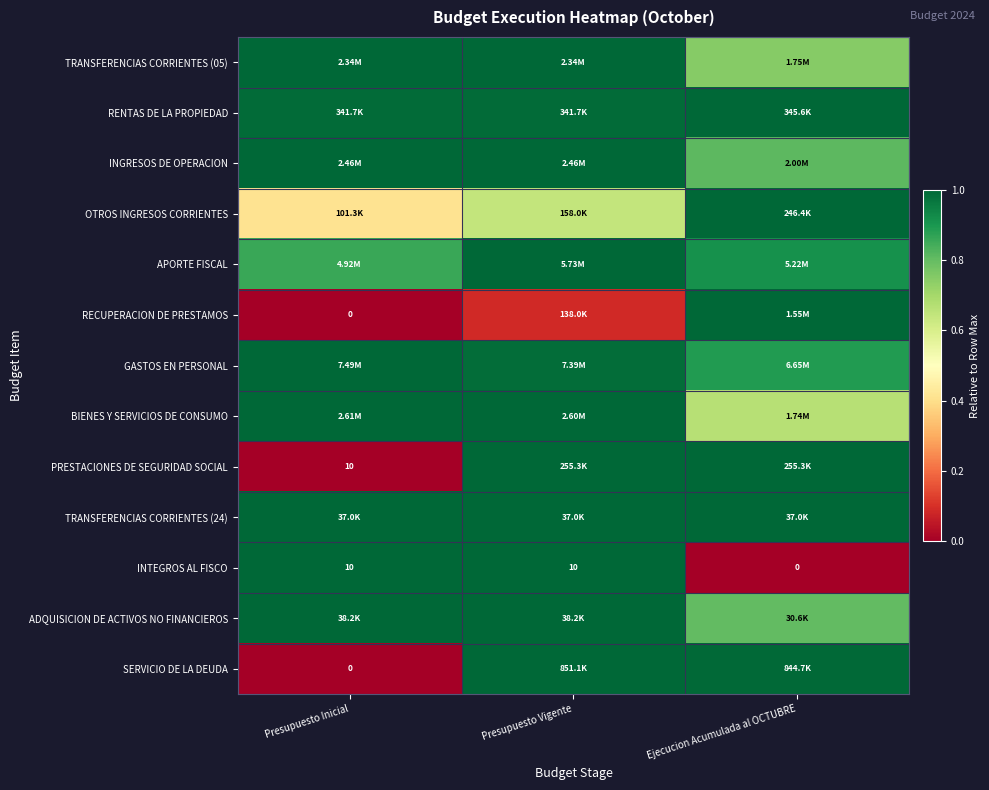

The APORTE FISCAL series shows 0.9 at Presupuesto Inicial. True or false?

True